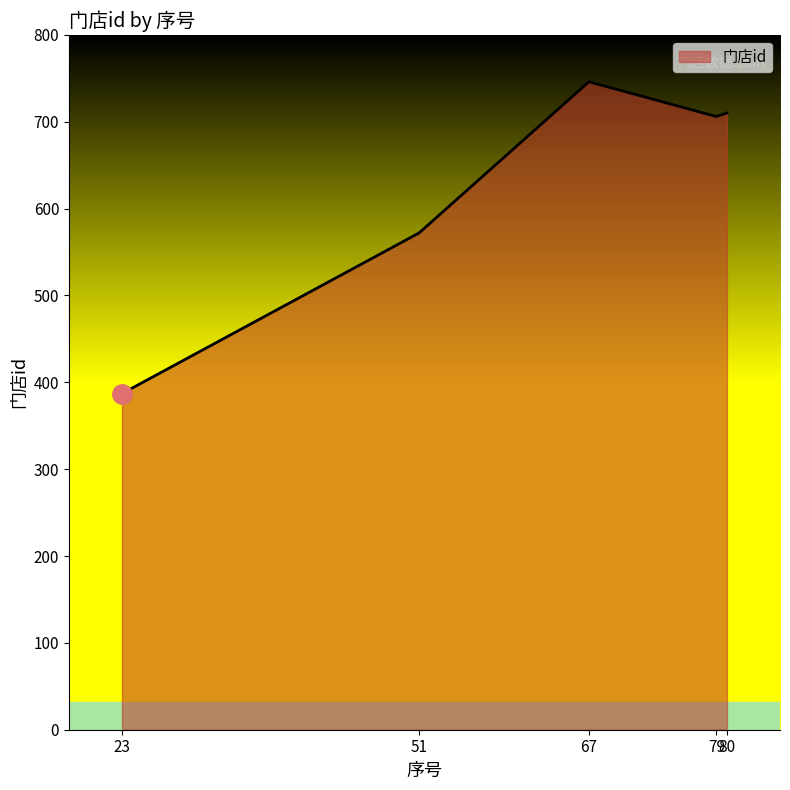

What is the average value?

624